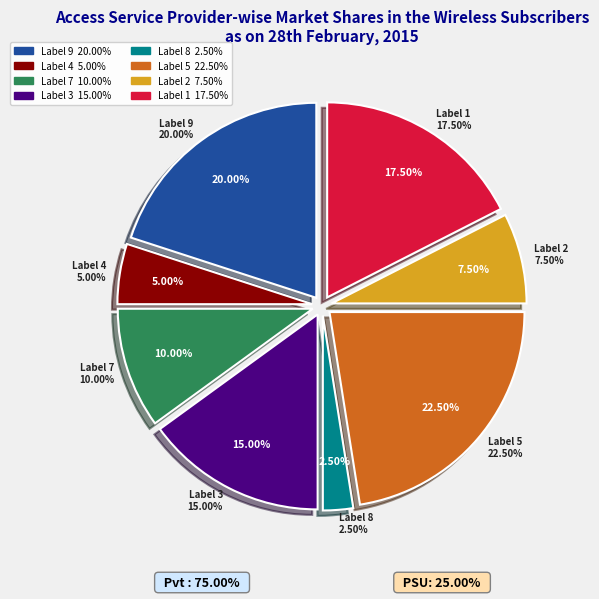

Approximately how many times larger is the value at 4 compared to 9?

0.2